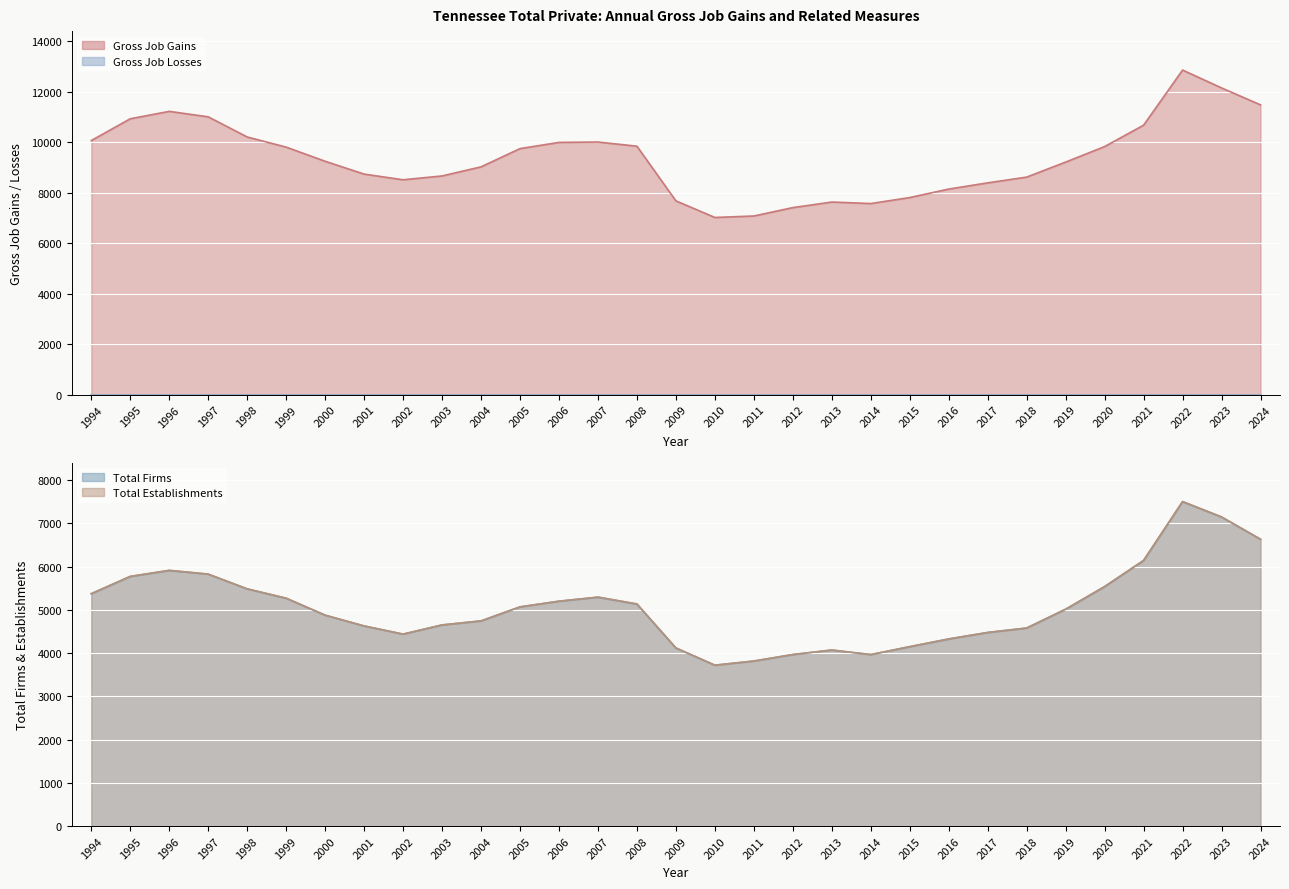

True or false: Total Firms has a value of 5200 at 2006.

True